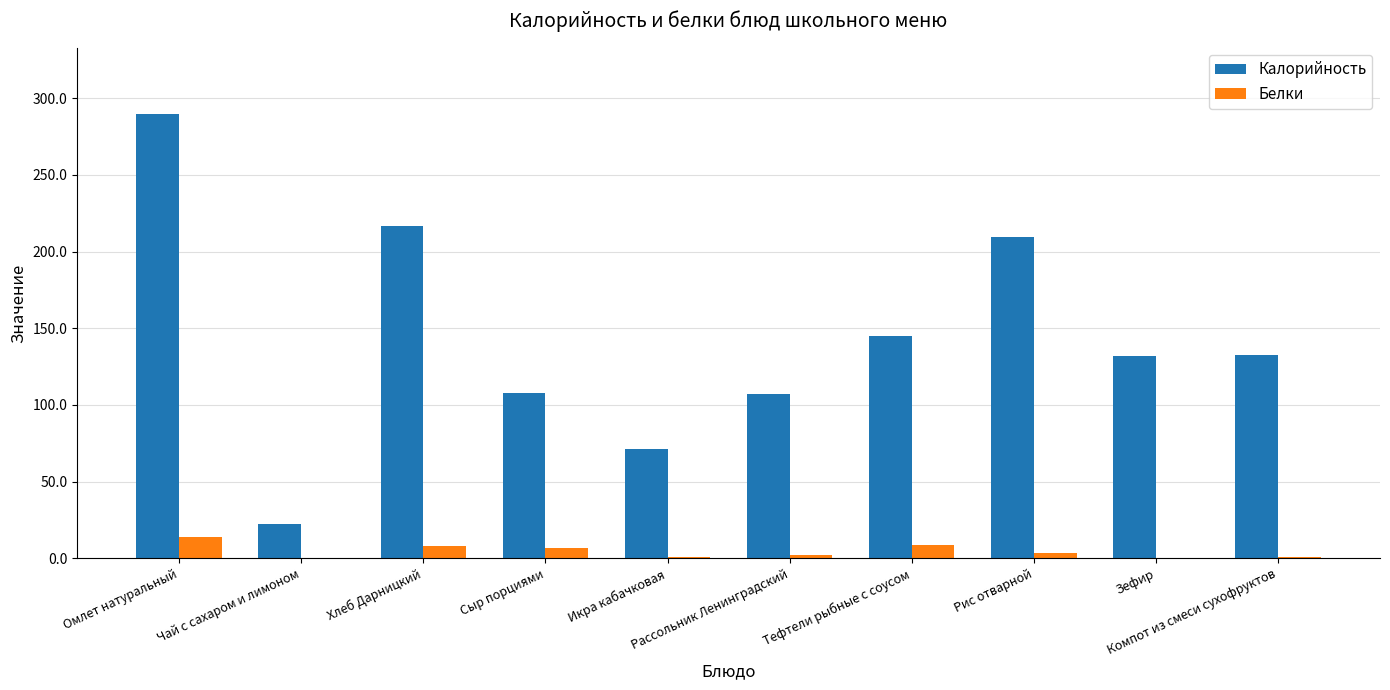

Which series has the largest total across all categories?

Калорийность